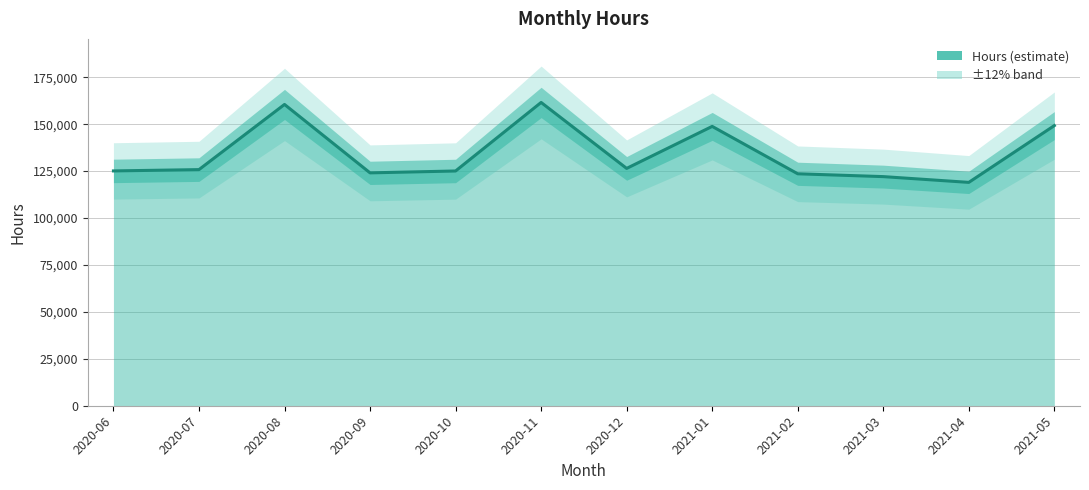

Which has a higher value, 2021-01 or 2020-08?

2020-08